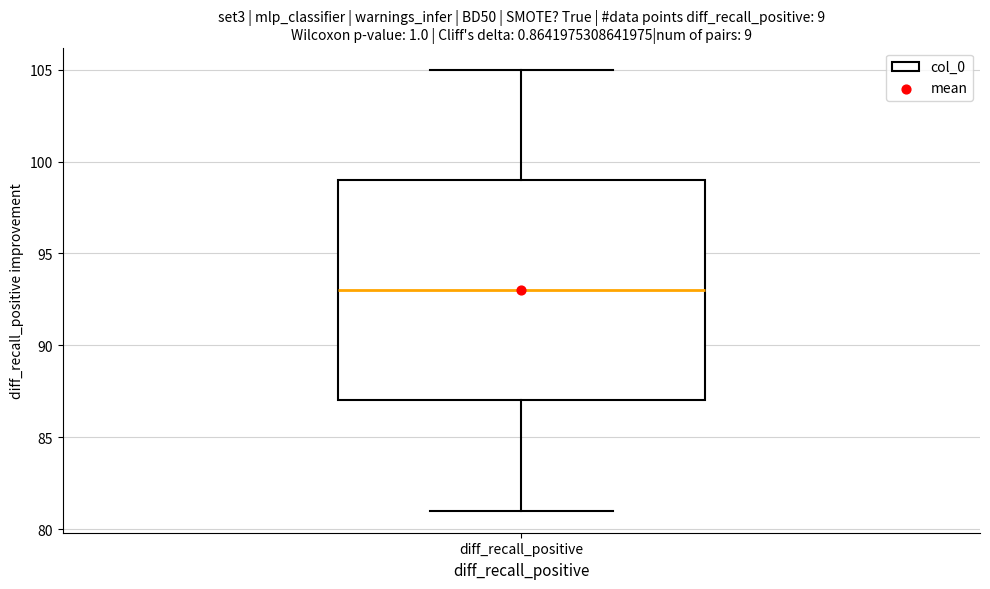

Transcribe this box plot: give where the median line is, the range the box spans, and where the two whiskers end, as read against the y-axis. The values are not printed on the chart, so give them approximately, as read against the axis.

median 93, box 87 to 99, whiskers 81 to 105